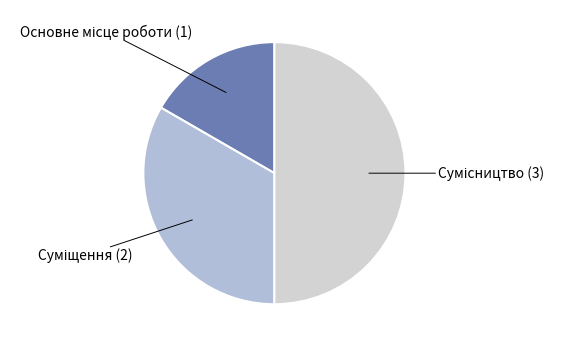

Which slice is the largest?

Сумісництво